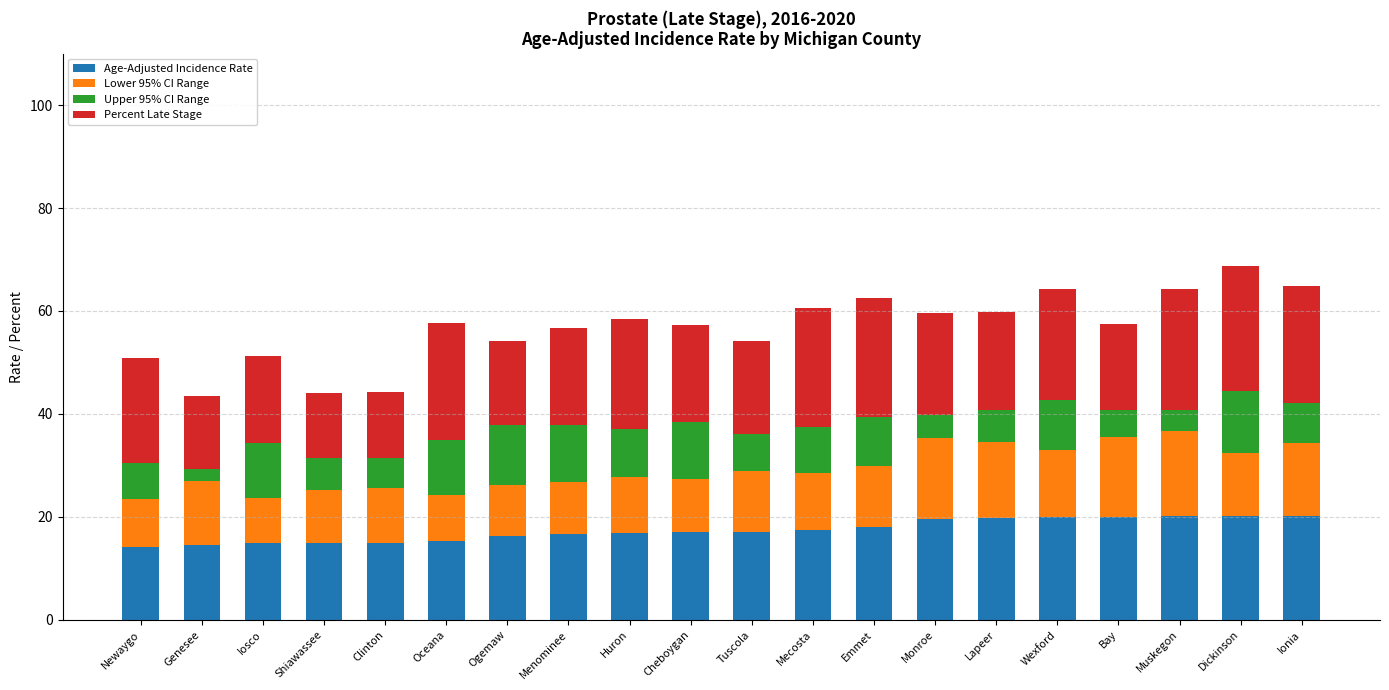

What is the total value across all series at Menominee?

56.7